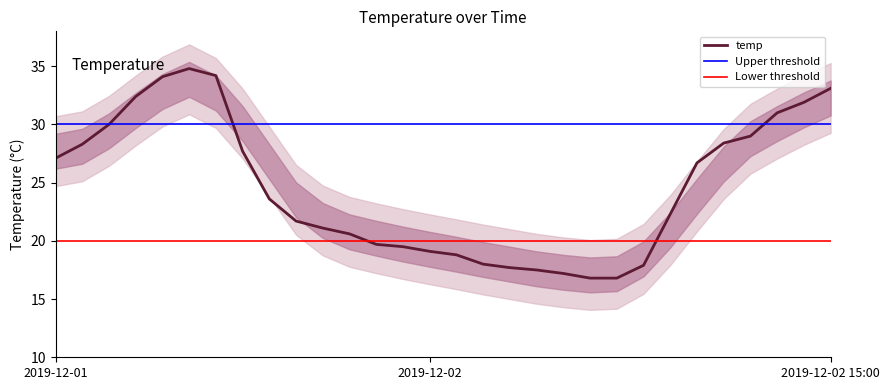

Reading right to left, extract all data points from this chart.

33.1	31.9	31.0	29.0	28.4	26.7	22.3	17.9	16.8	16.8	17.2	17.5	17.7	18.0	18.8	19.1	19.5	19.7	20.6	21.1	21.7	23.6	27.7	34.2	34.8	34.1	32.4	30.0	28.3	27.1